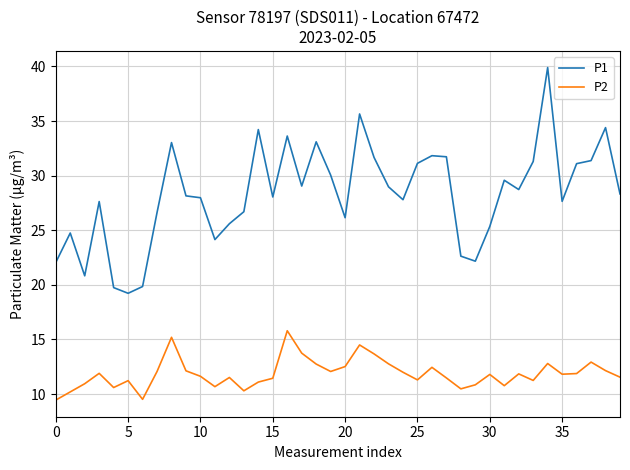

What is the greatest value displayed?

39.9